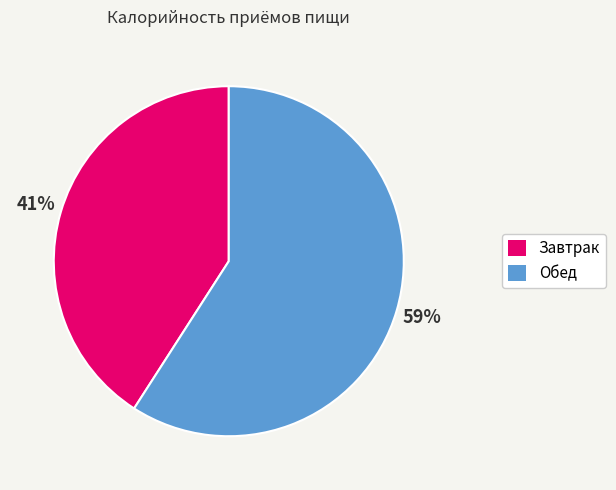

To the nearest percent, what percentage of the pie is Завтрак?

41%